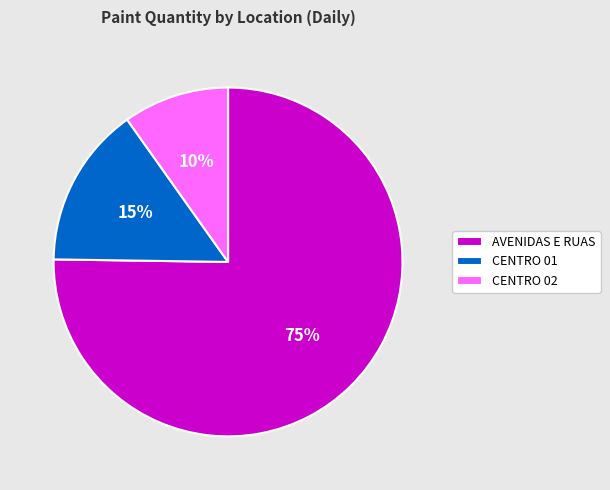

Is it true that AVENIDAS E RUAS is 75% of the pie?

True